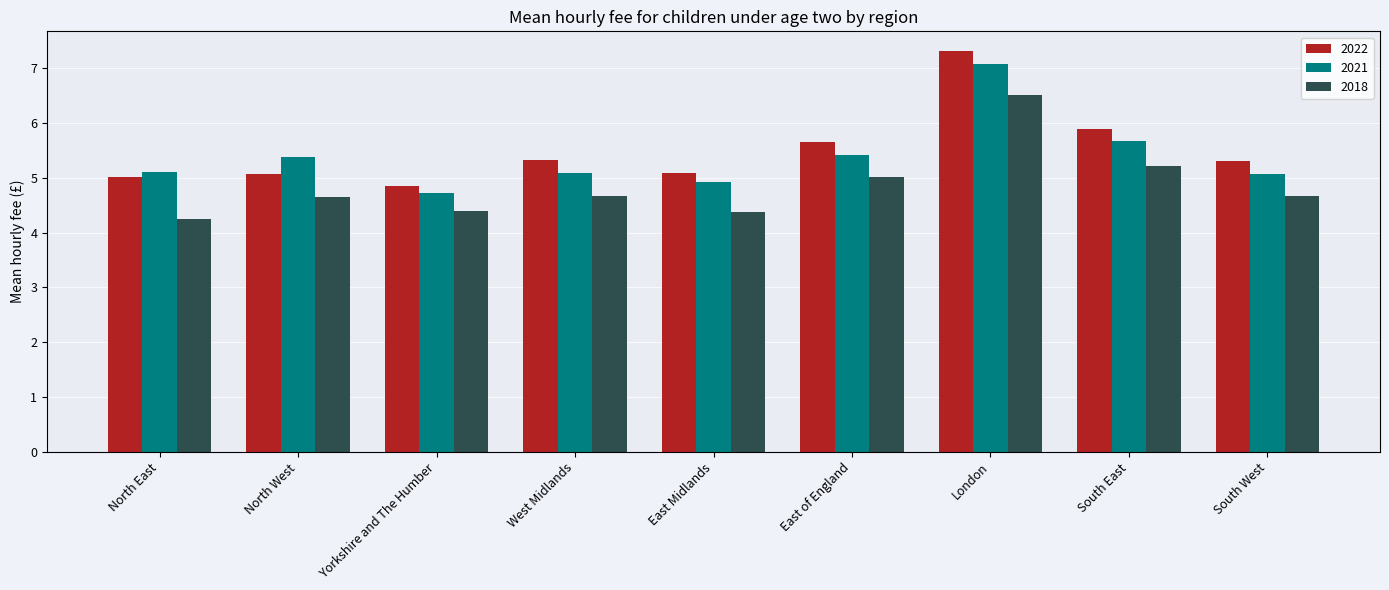

What are all the series names shown in the legend?

2022, 2021, 2018